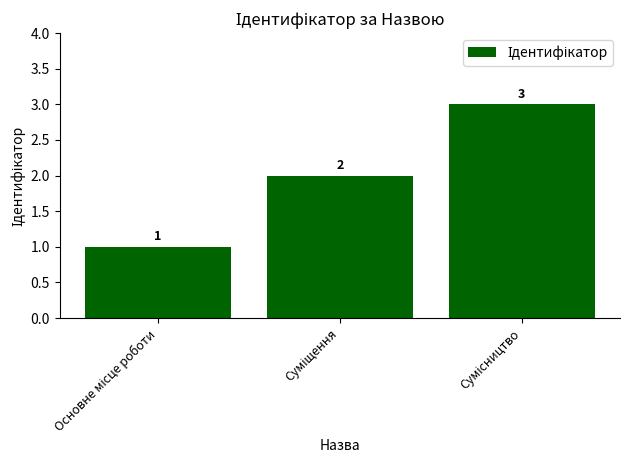

Count the values in the range 1 to 3.

3